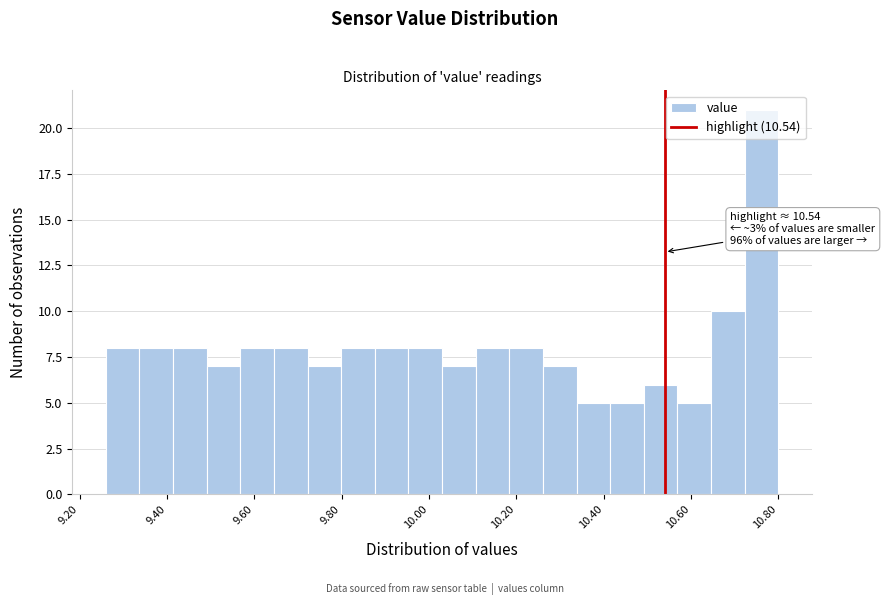

Read against the x-axis, roughly where is the centre of the tallest bar?

10.76